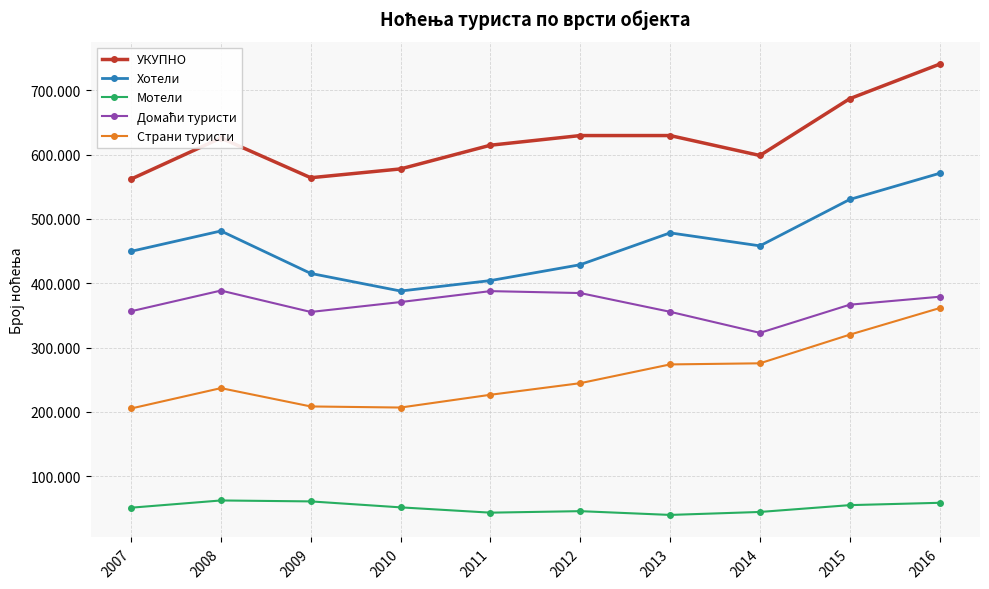

Which category has the lowest value in the УКУПНО series?

2007